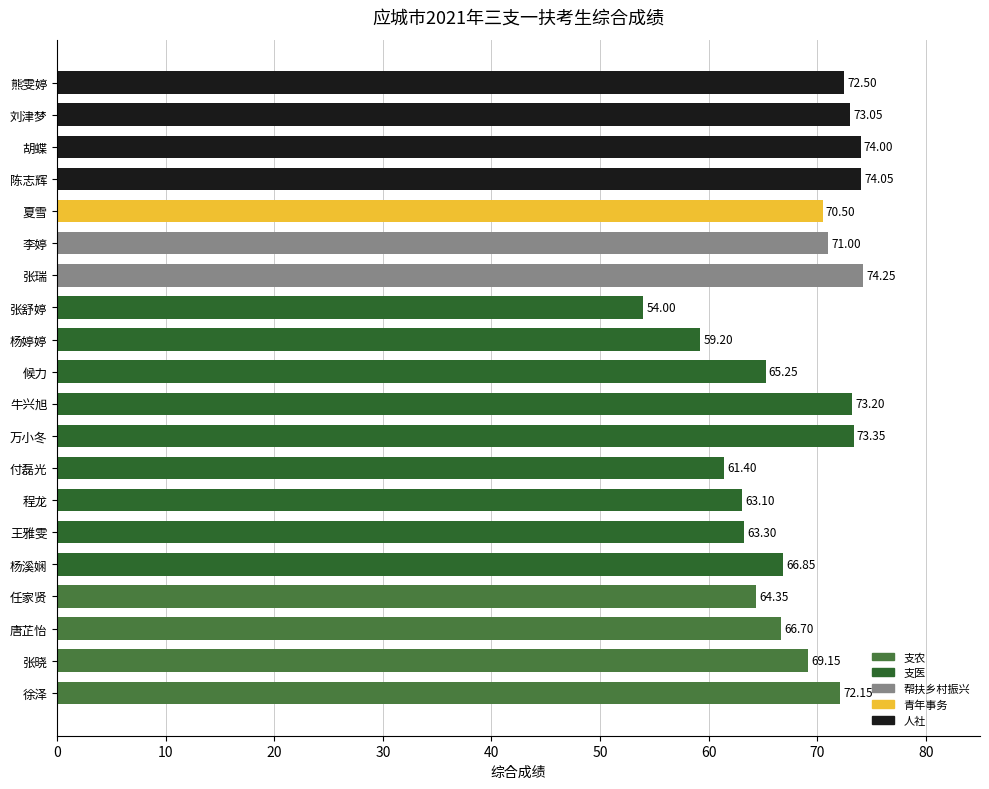

List the labels in order of value, smallest first.

张舒婷, 杨婷婷, 付磊光, 程龙, 王雅雯, 任家贤, 候力, 唐芷怡, 杨溪娴, 张晓, 夏雪, 李婷, 徐泽, 熊雯婷, 刘津梦, 牛兴旭, 万小冬, 胡蝶, 陈志辉, 张瑞